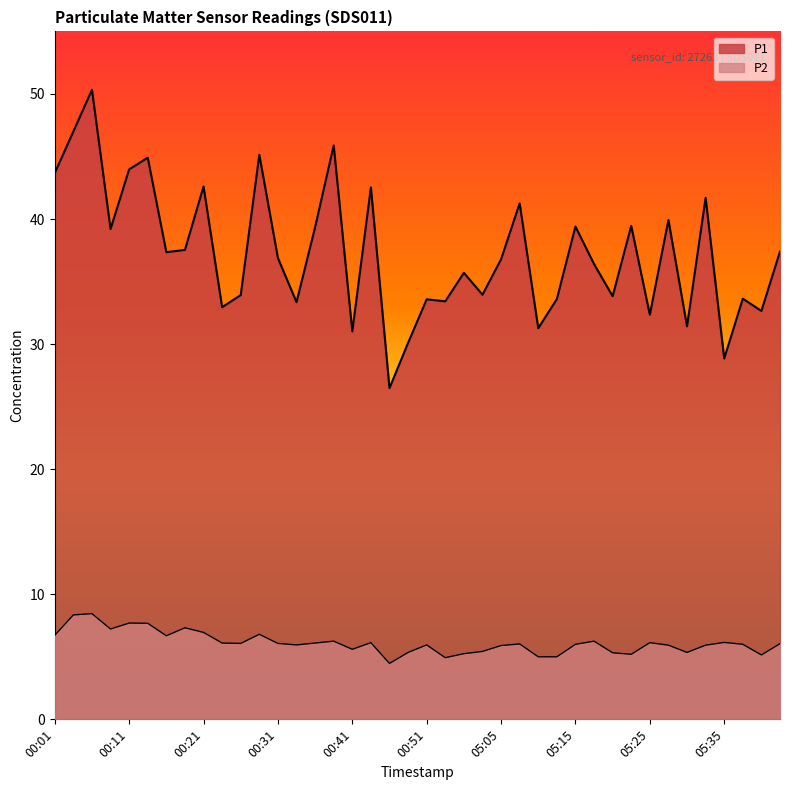

Which series has the largest total across all categories?

P1